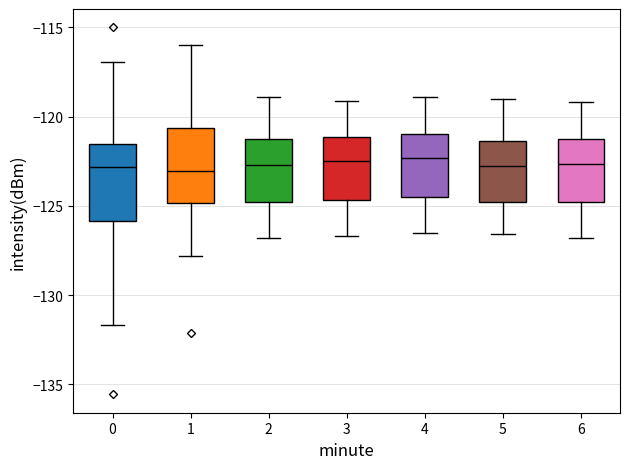

Reading left to right, read every box against the y-axis: the position of its median line, the range the box covers, and the ends of its whiskers. The values are not printed on the chart, so give them approximately, as read against the axis.

0: median -123.0, box -126.0 to -121.5, whiskers -131.5 to -117.0
1: median -123.0, box -125.0 to -120.5, whiskers -128.0 to -116.0
2: median -122.5, box -125.0 to -121.5, whiskers -127.0 to -119.0
3: median -122.5, box -124.5 to -121.0, whiskers -126.5 to -119.0
4: median -122.5, box -124.5 to -121.0, whiskers -126.5 to -119.0
5: median -122.5, box -125.0 to -121.5, whiskers -126.5 to -119.0
6: median -122.5, box -125.0 to -121.0, whiskers -127.0 to -119.0